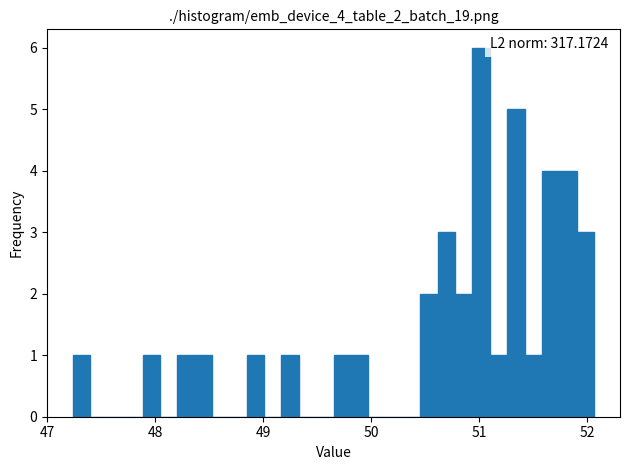

Around what value on the x-axis is the tallest bar? Give the approximate position of its centre, as read against the axis.

51.0